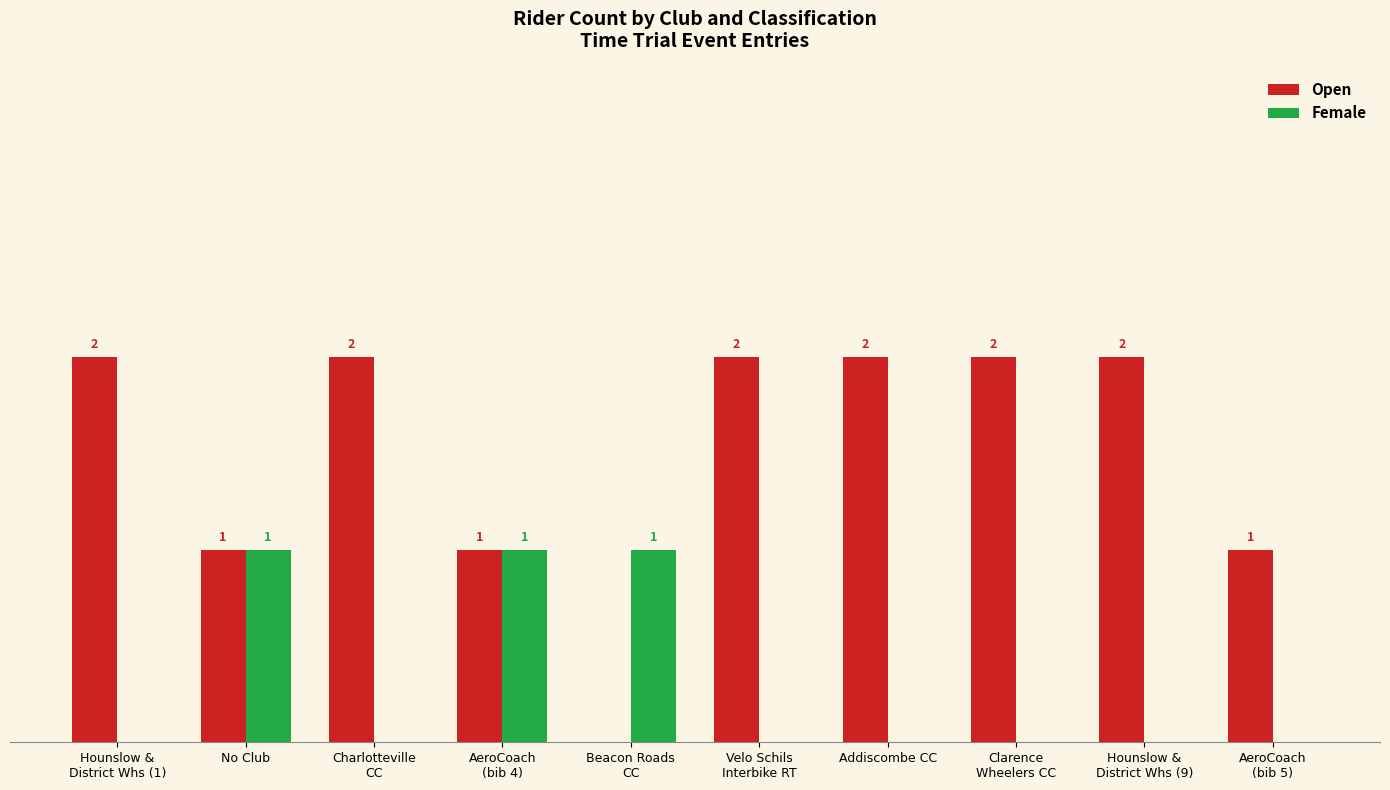

Which series has the largest total across all categories?

Open